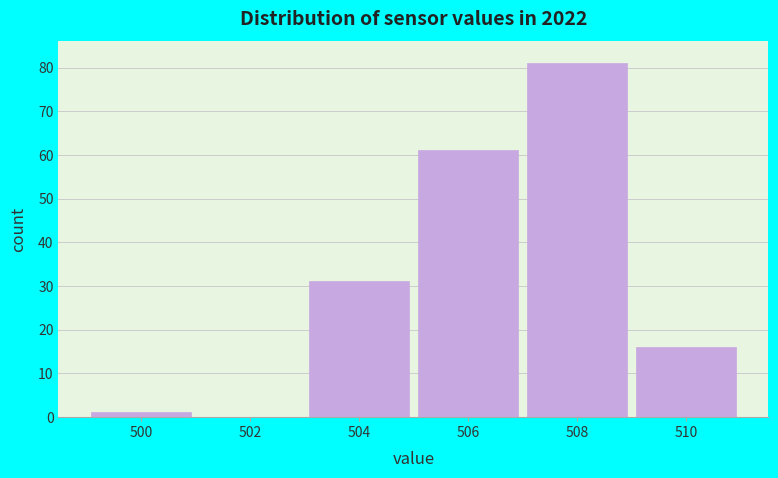

Reading left to right, transcribe all the data shown in this chart.

500=1	502=0	504=31	506=61	508=81	510=16